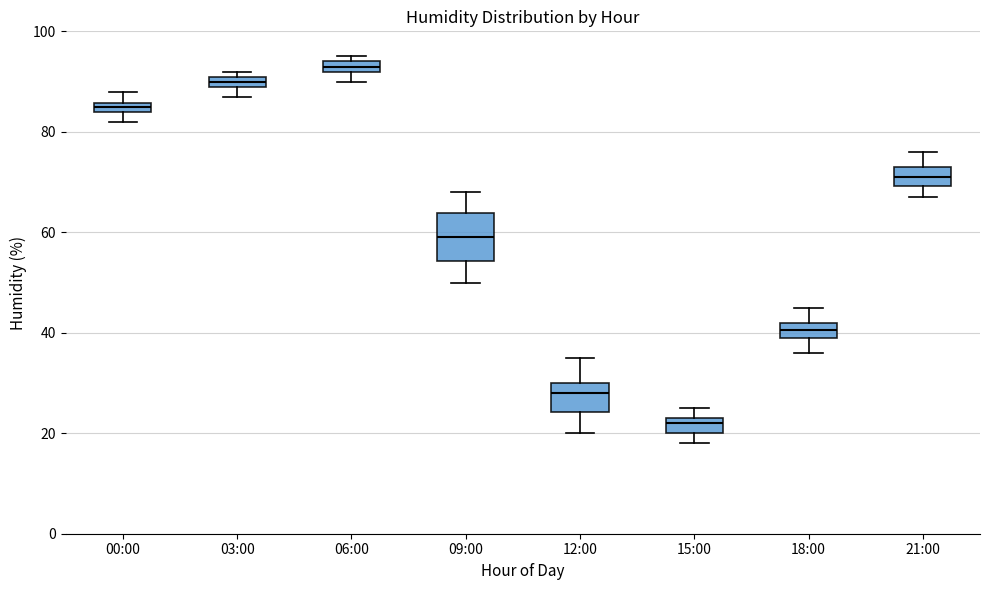

Which box has the highest median line?

06:00